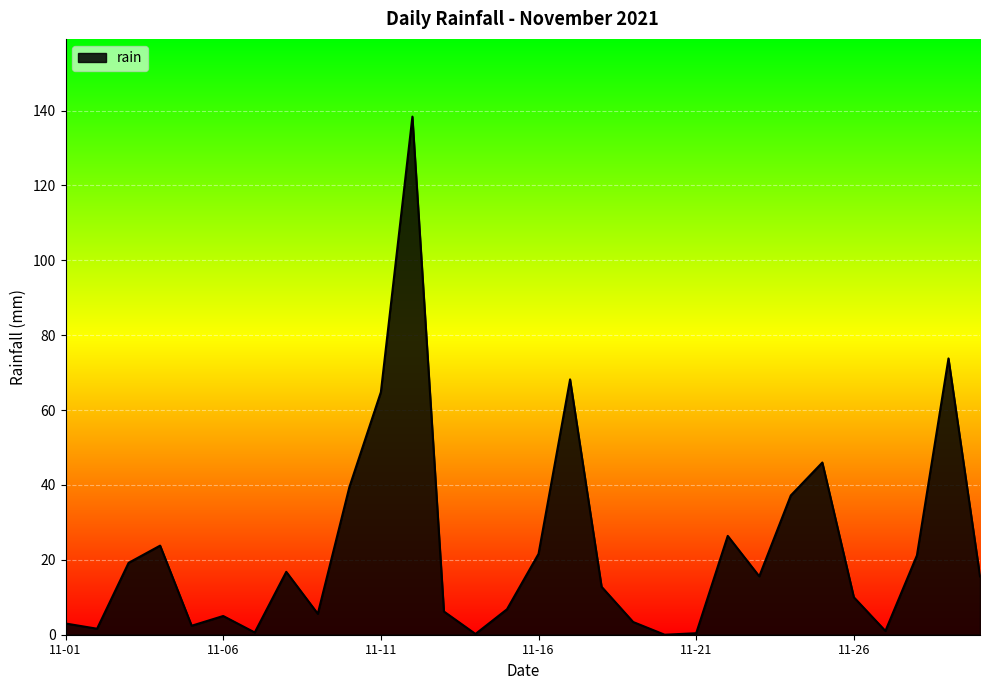

Count the number of data series in this chart.

1